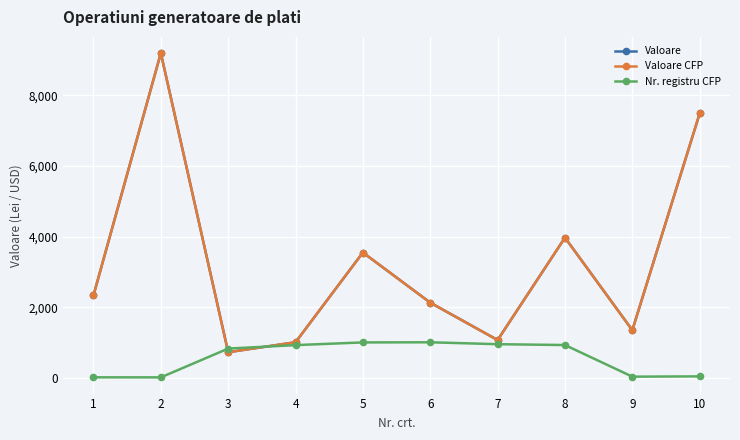

True or false: Valoare has a value of 4136.6 at 1.

False